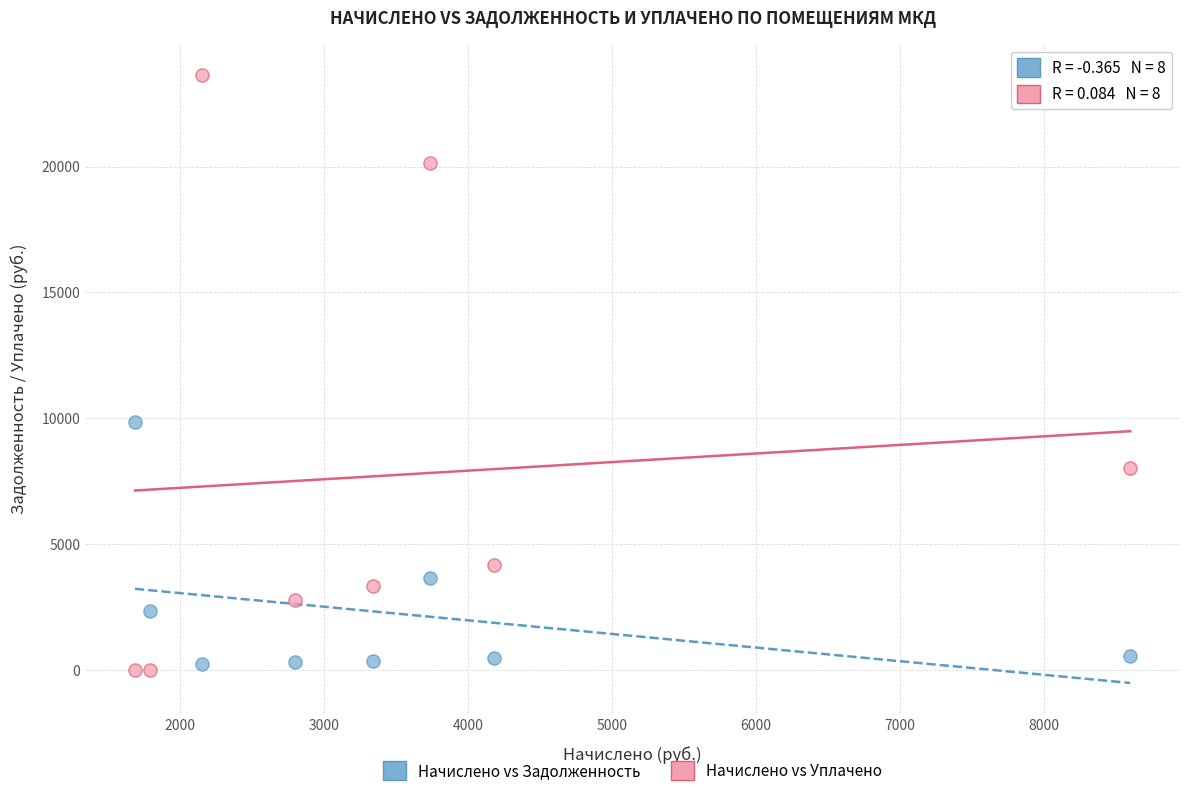

What are all the series names shown in the legend?

Начислено vs Задолженность, Начислено vs Уплачено